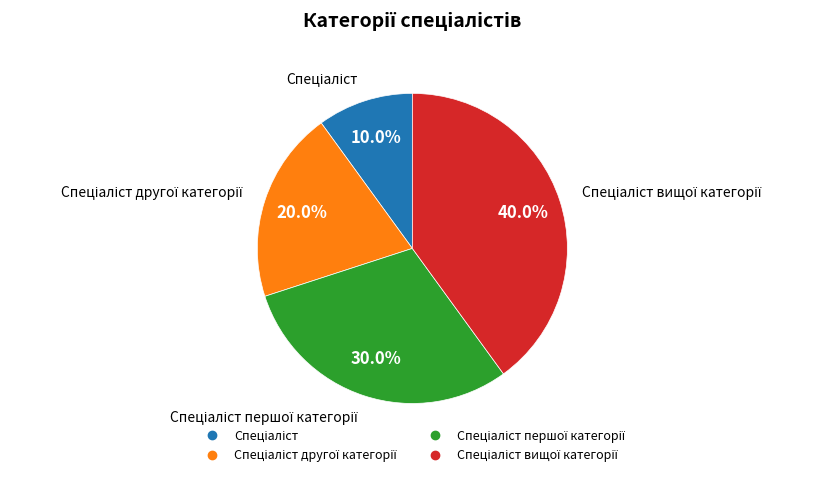

Does any single category account for the majority?

No